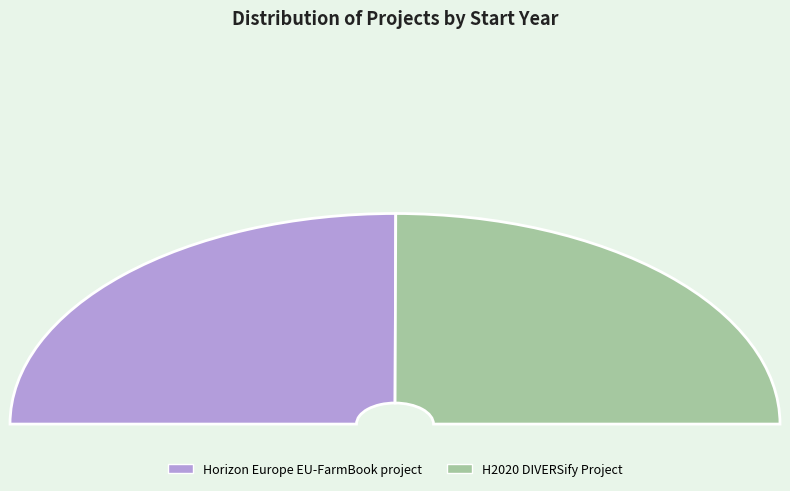

To the nearest percent, what portion does Horizon Europe EU-FarmBook project represent?

50%